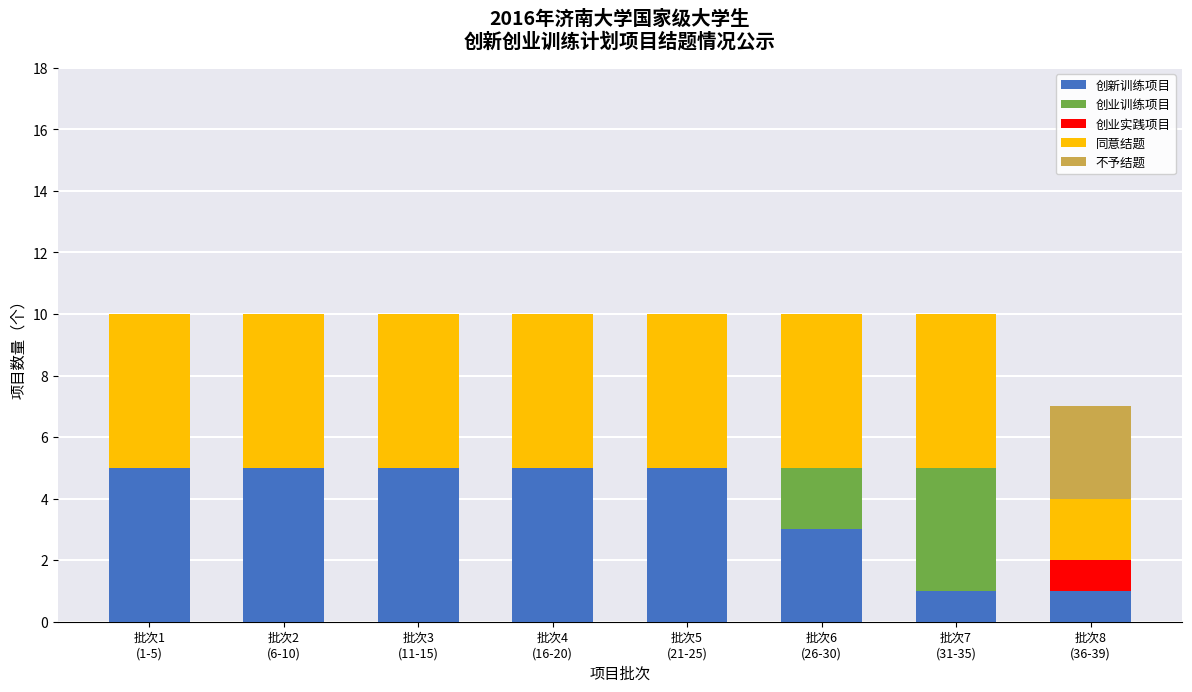

What is the sum of the 同意结题 values at 批次4
(16-20) and 批次6
(26-30)?

10